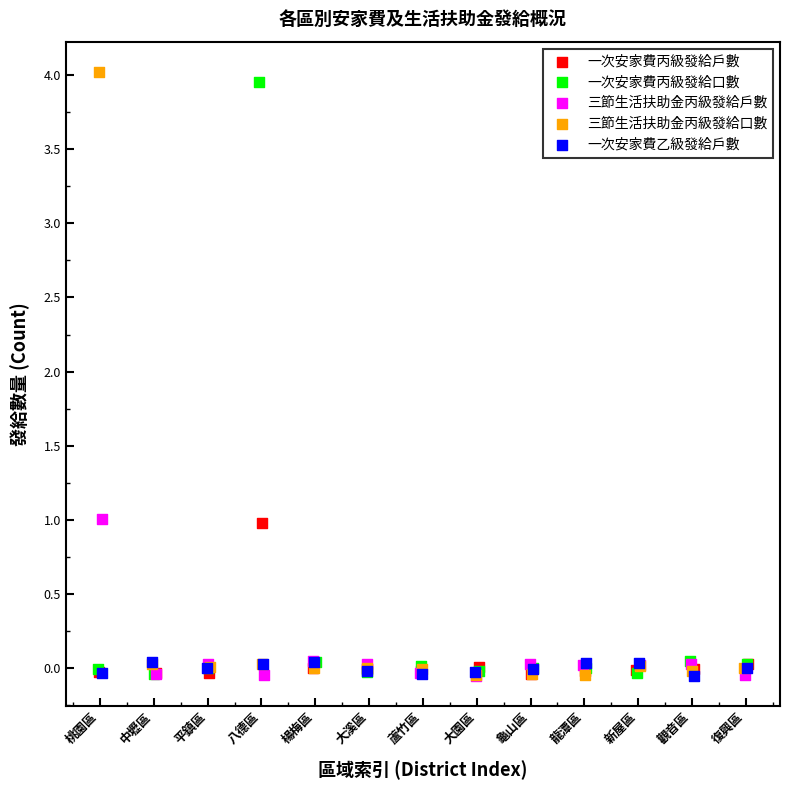

What are all the series names shown in the legend?

一次安家費丙級發給戶數, 一次安家費丙級發給口數, 三節生活扶助金丙級發給戶數, 三節生活扶助金丙級發給口數, 一次安家費乙級發給戶數